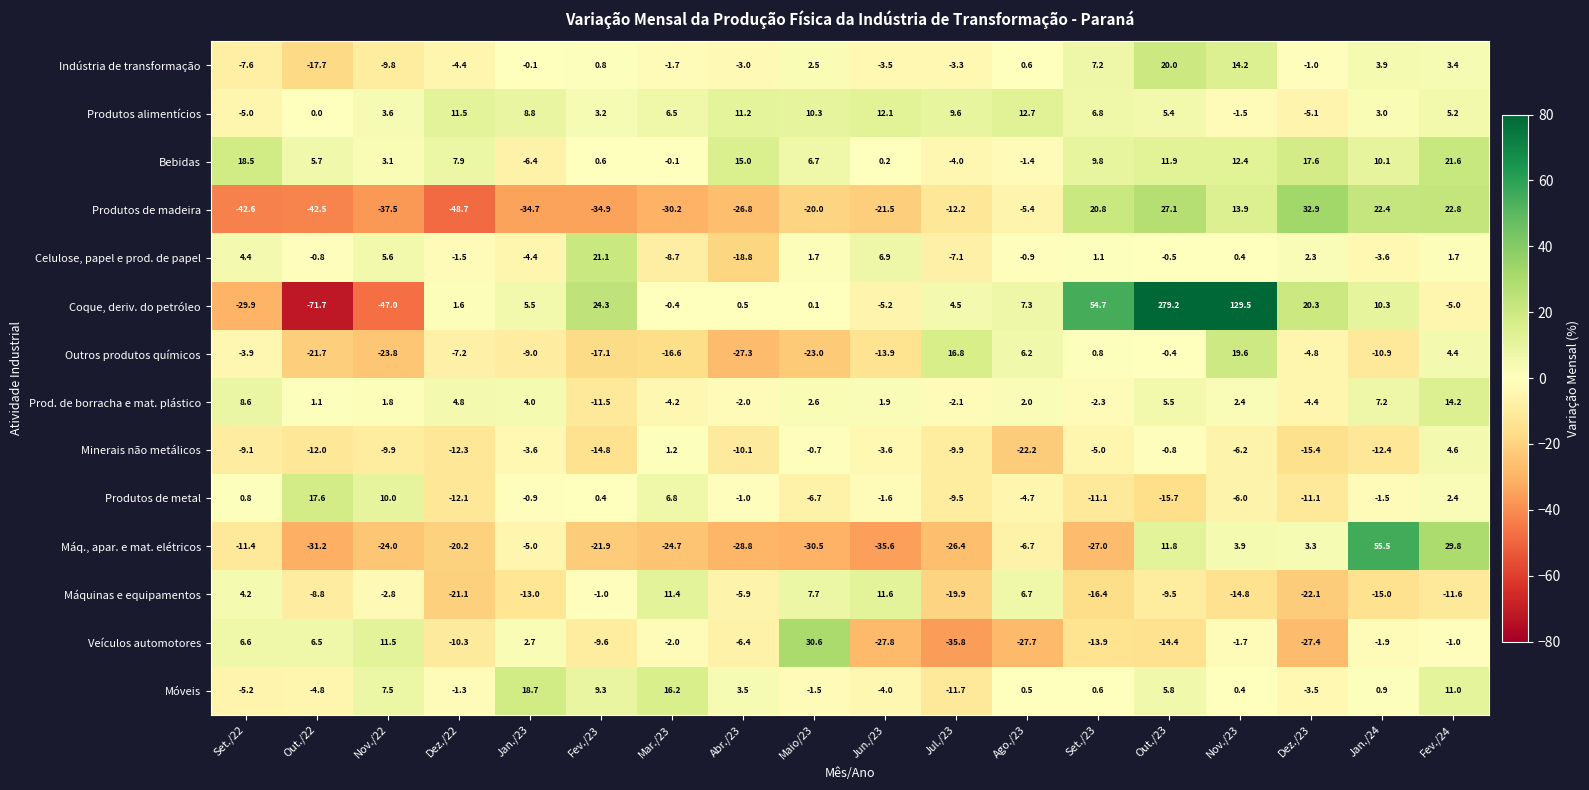

How many distinct data groups are displayed?

14